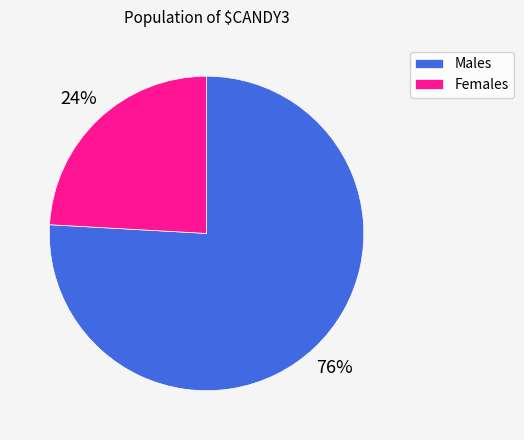

Approximately how many times larger is the value at Females compared to Males?

0.3